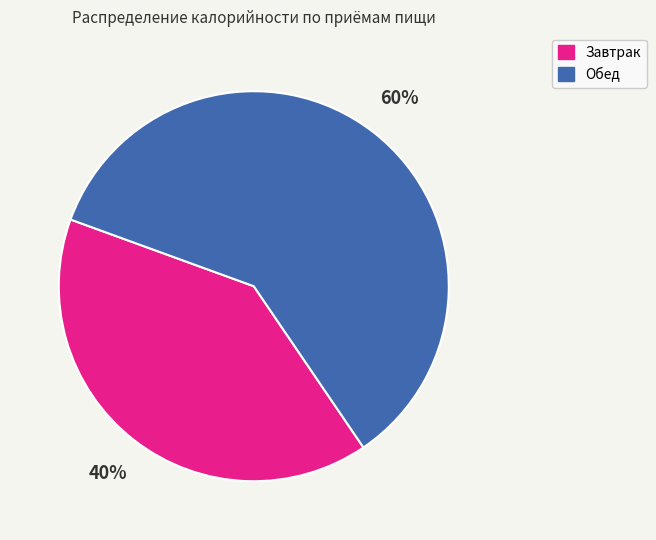

The Завтрак slice represents 30% of the pie. True or false?

False